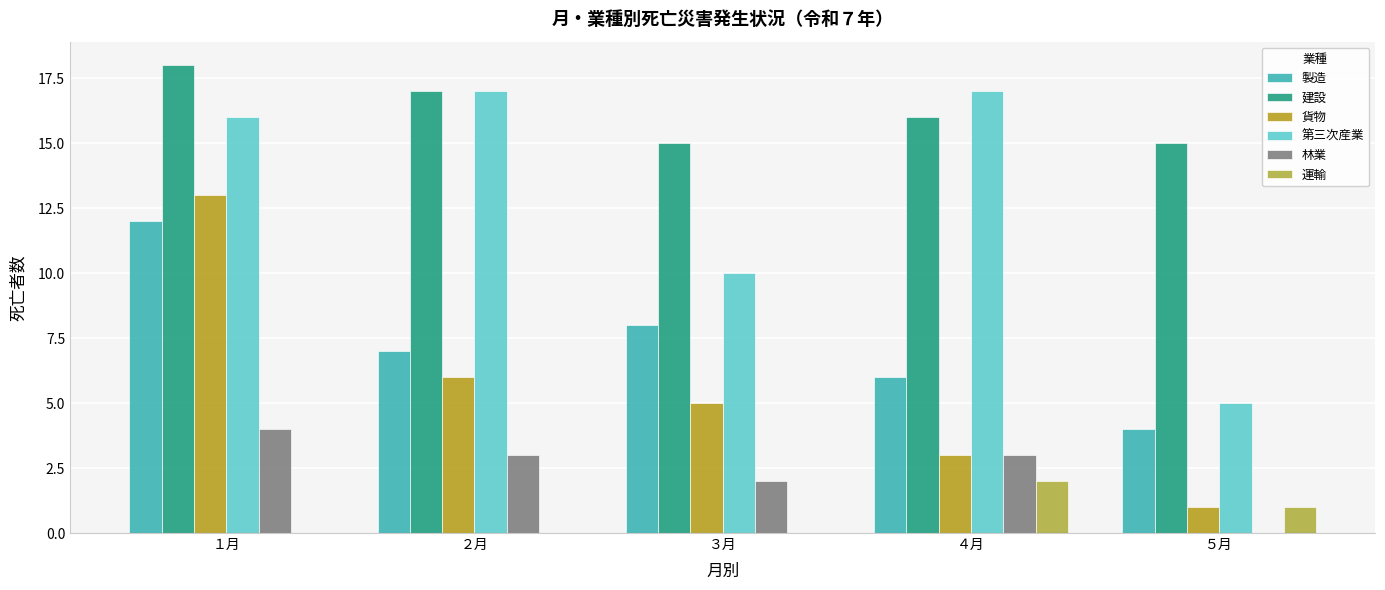

Is it true that 建設 equals 9 at ４月?

False